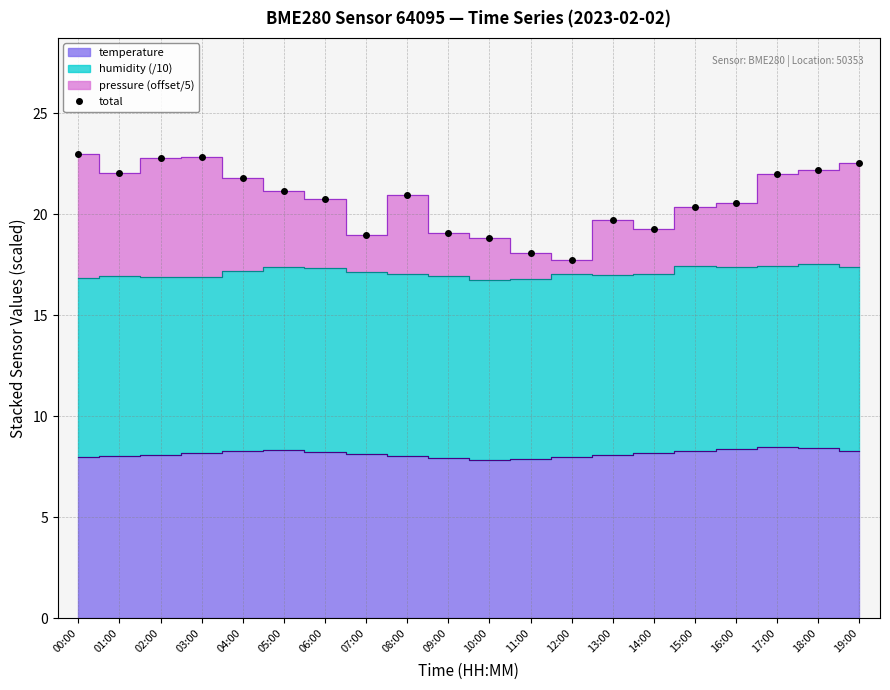

List the labels in order of value, smallest first.

12:00, 11:00, 10:00, 07:00, 09:00, 14:00, 13:00, 15:00, 16:00, 06:00, 08:00, 05:00, 04:00, 17:00, 01:00, 18:00, 19:00, 02:00, 03:00, 00:00